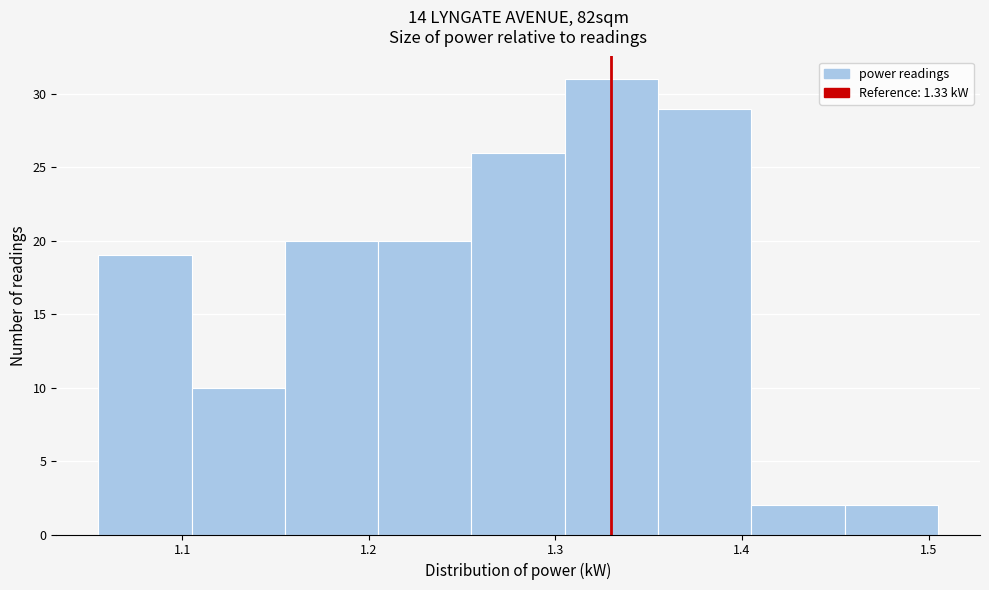

How tall is the bar that spans 1.055 to 1.105 on the x-axis? Neither the bar edges nor the heights are printed on the chart, so give them approximately, as read against the axes.

19